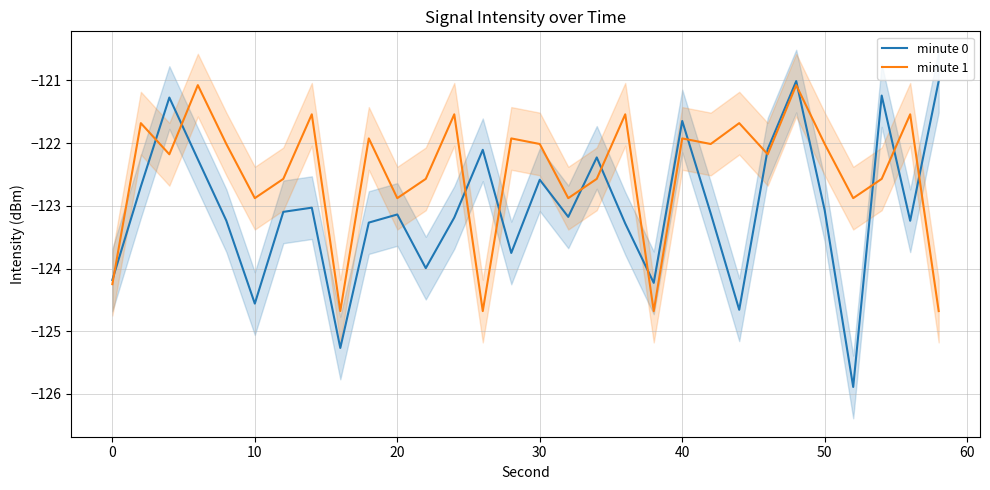

True or false: minute 1 has a value of -122.0 at 30.

True